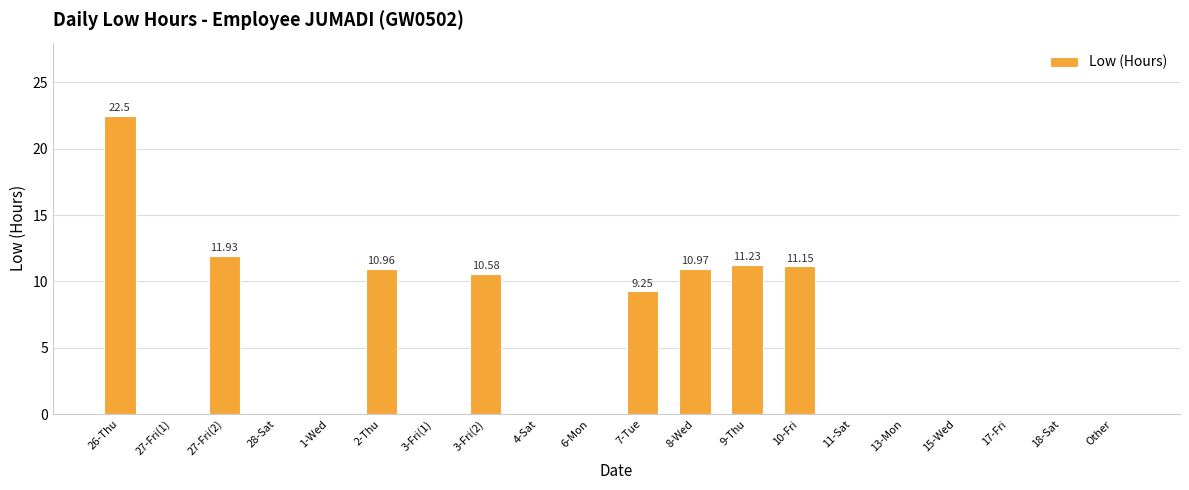

What is the sum of the values at 7-Tue and 27-Fri(2)?

21.2